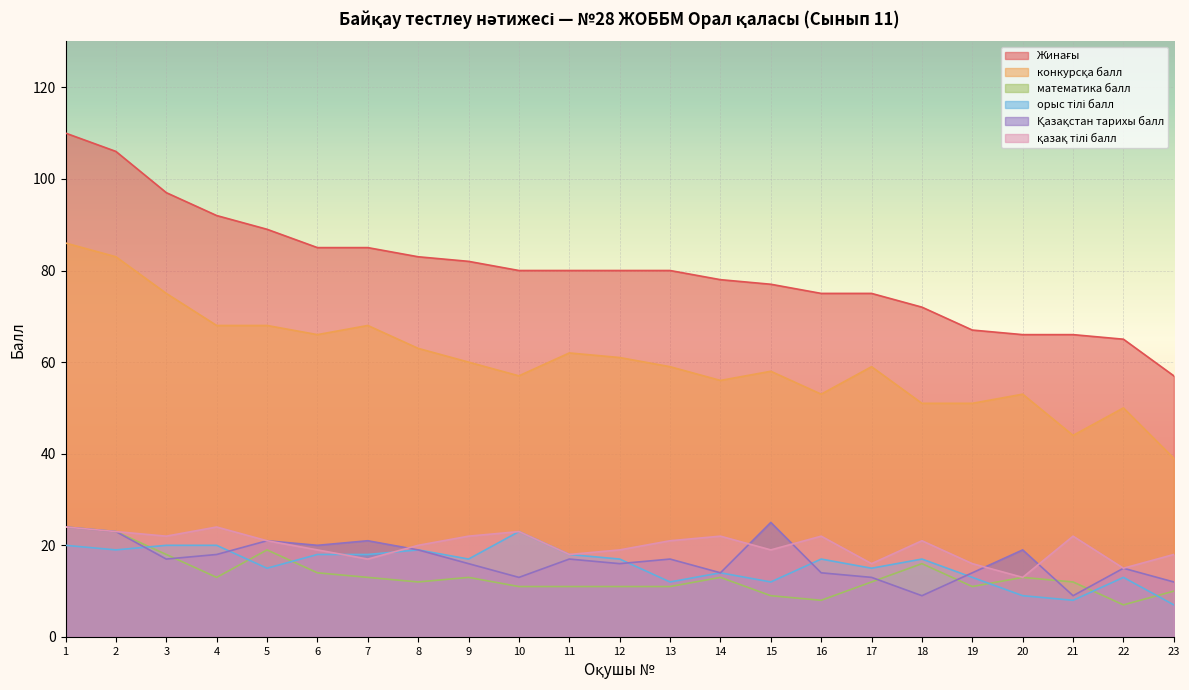

At which category is the sum across all series the highest?

1